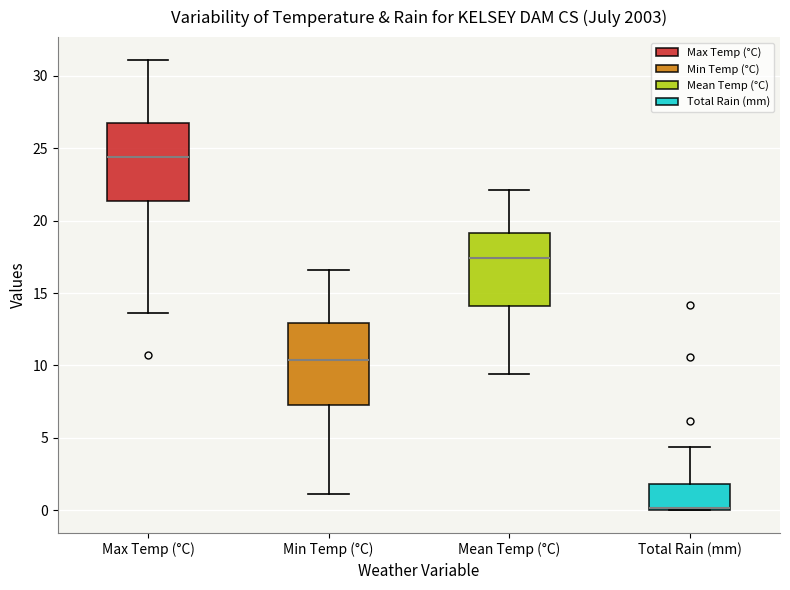

Reading left to right, read every box against the y-axis: the position of its median line, the range the box covers, and the ends of its whiskers. The values are not printed on the chart, so give them approximately, as read against the axis.

Max Temp (°C): median 24.5, box 21.5 to 26.5, whiskers 13.5 to 31.0
Min Temp (°C): median 10.5, box 7.5 to 13.0, whiskers 1.0 to 16.5
Mean Temp (°C): median 17.5, box 14.0 to 19.0, whiskers 9.5 to 22.0
Total Rain (mm): median 0.0 (just above the box's lower edge), box 0.0 to 2.0, whiskers 0.0 to 4.5